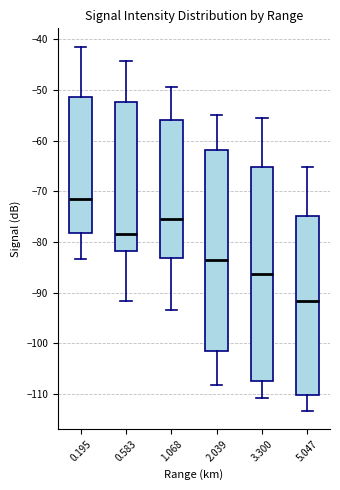

Reading left to right, read every box against the y-axis: the position of its median line, the range the box covers, and the ends of its whiskers. The values are not printed on the chart, so give them approximately, as read against the axis.

0.195: median -72, box -78 to -51, whiskers -83 to -41
0.583: median -78, box -82 to -52, whiskers -92 to -44
1.068: median -75, box -83 to -56, whiskers -93 to -49
2.039: median -84, box -102 to -62, whiskers -108 to -55
3.300: median -86, box -108 to -65, whiskers -111 to -56
5.047: median -92, box -110 to -75, whiskers -113 to -65